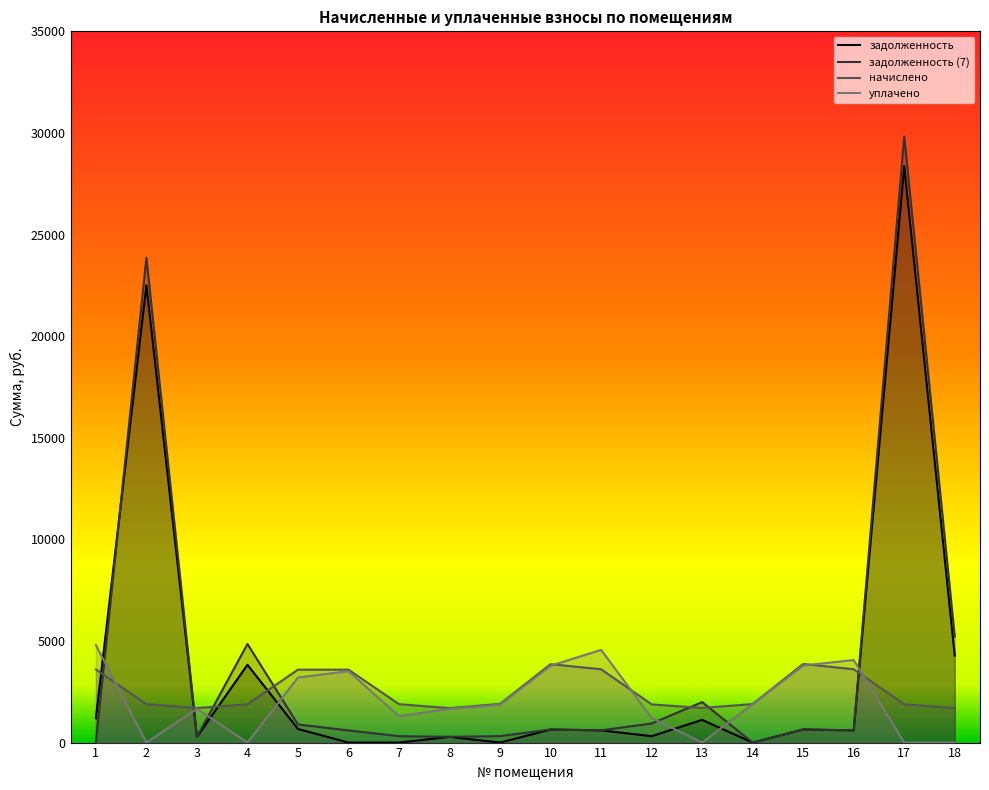

Which has a higher value, 12 or 5?

5